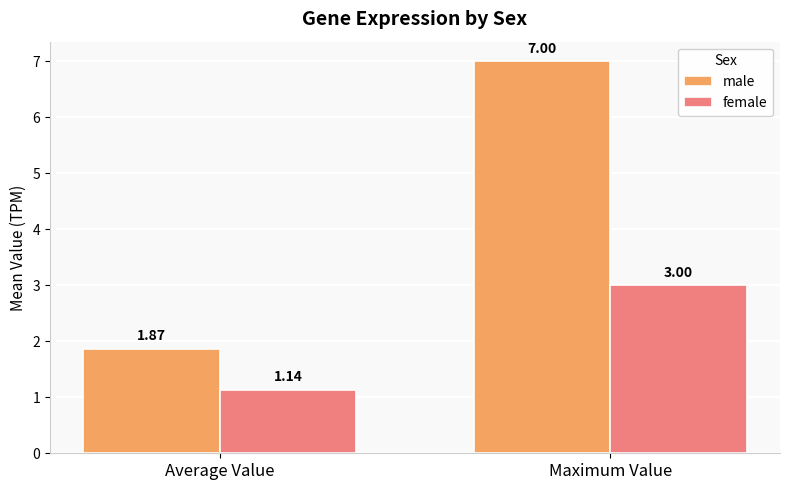

Is the value of female at Average Value greater than the value of male at Average Value?

No